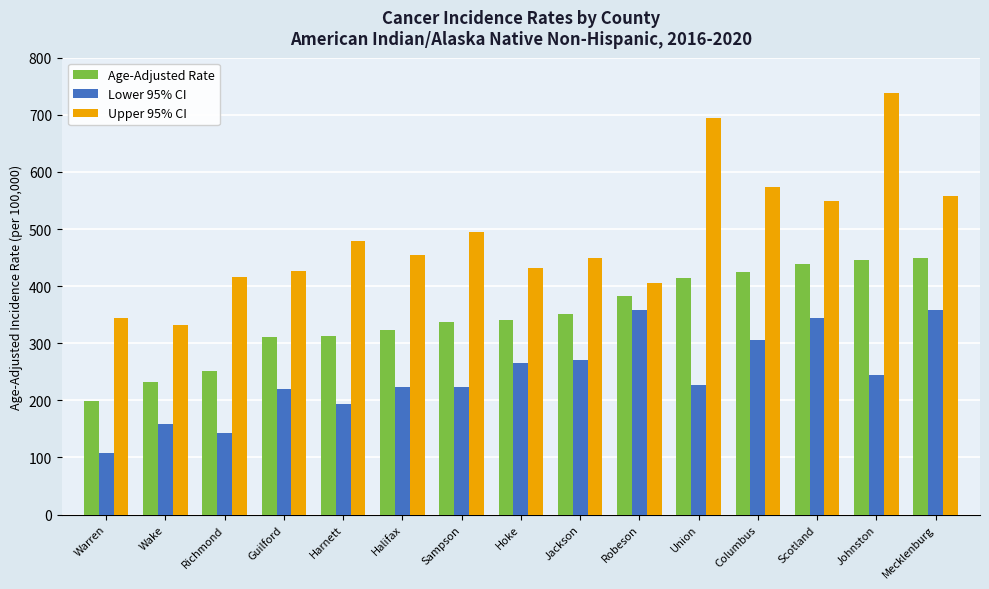

What is the minimum value shown in the chart?

108.5